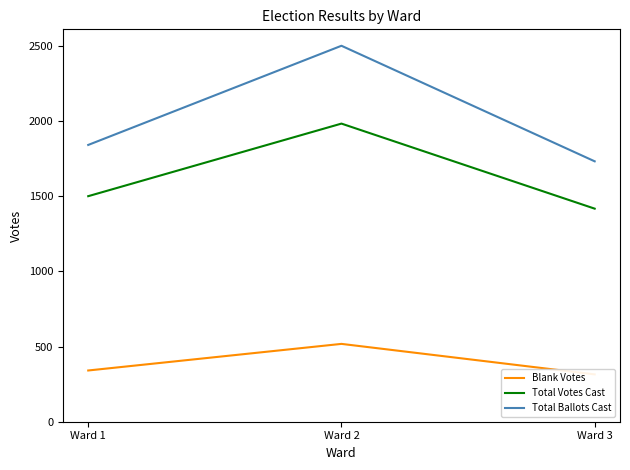

Where is Total Votes Cast nearest to the value 1701?

Ward 1